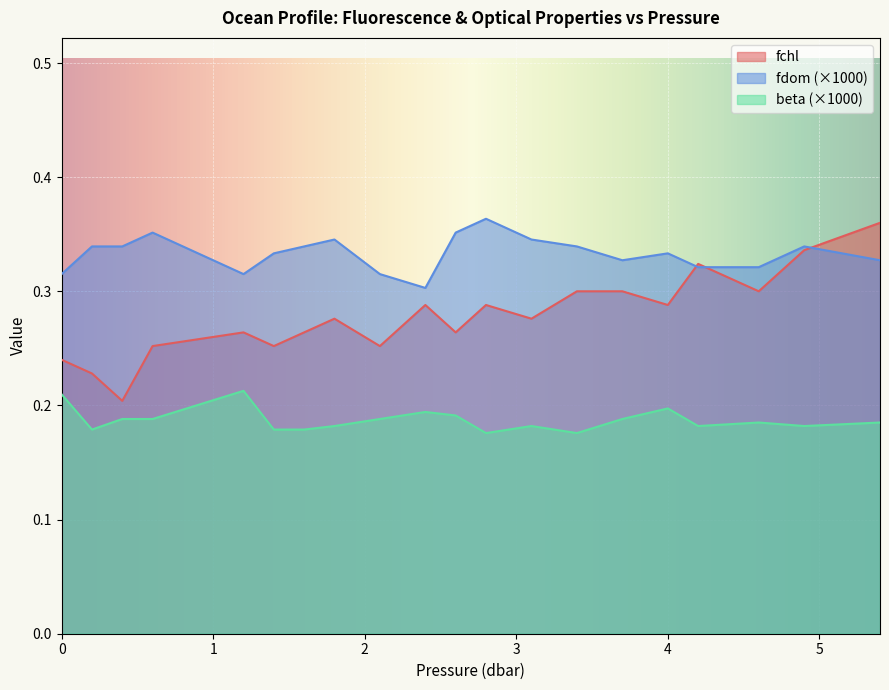

True or false: beta and fdom intersect in this chart.

False